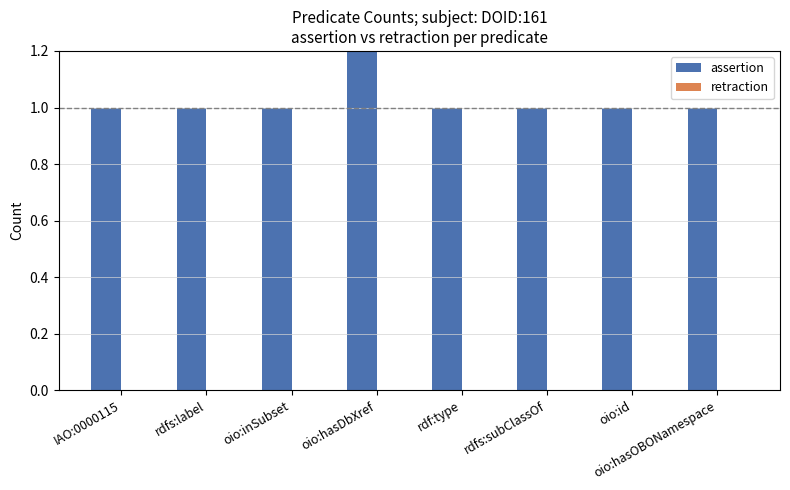

Which series has the largest total across all categories?

assertion